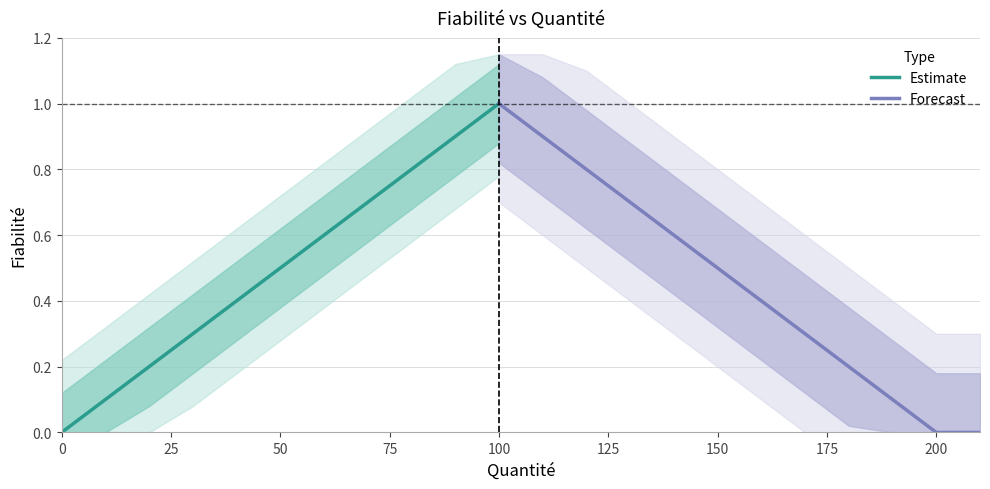

The value at 40 is 0.6. True or false?

False